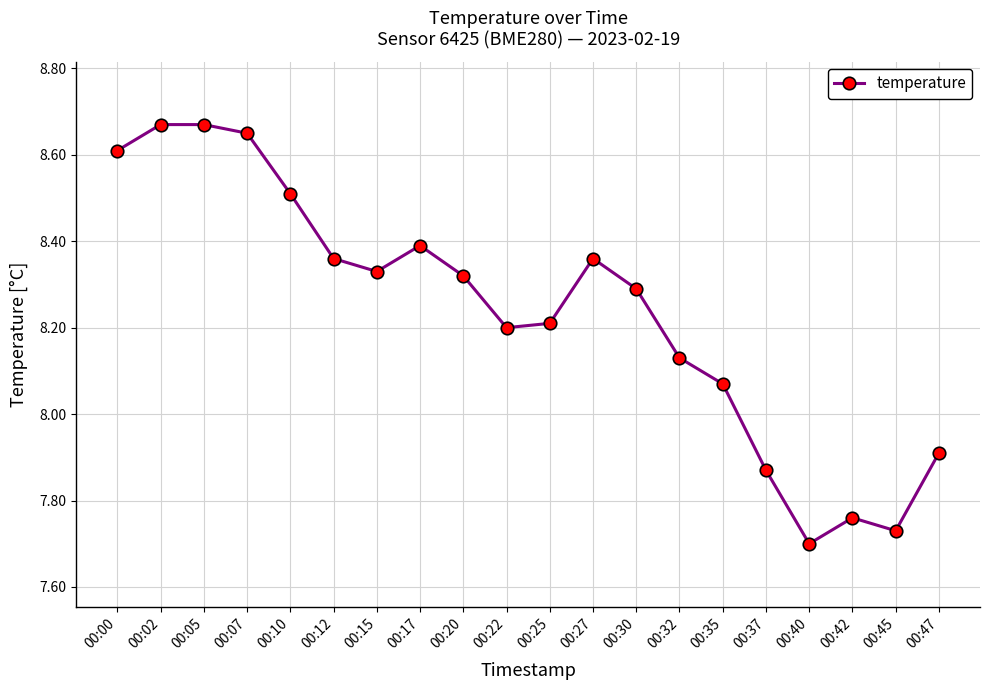

What is the change in value from 00:10 to 00:25?

-0.3